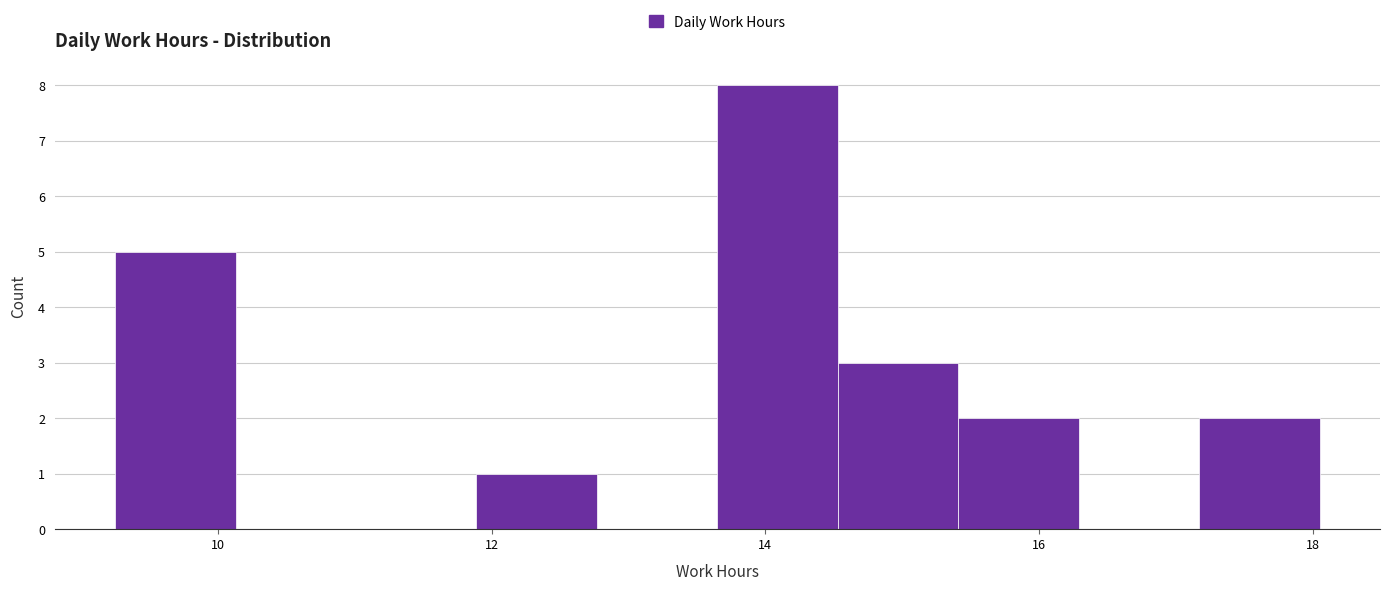

Which range on the x-axis has the tallest bar?

13.6 to 14.6